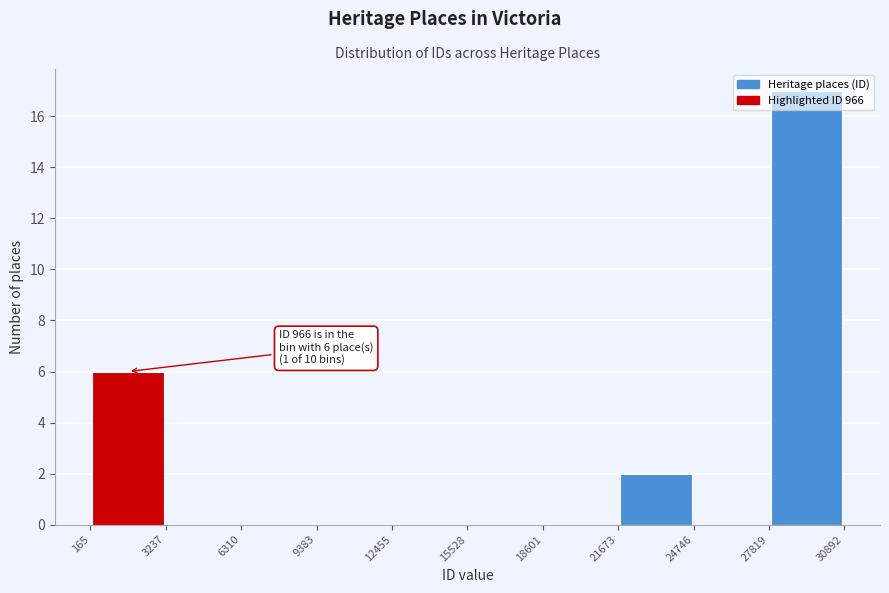

Over which range of the x-axis is the bar tallest?

27819 to 30892